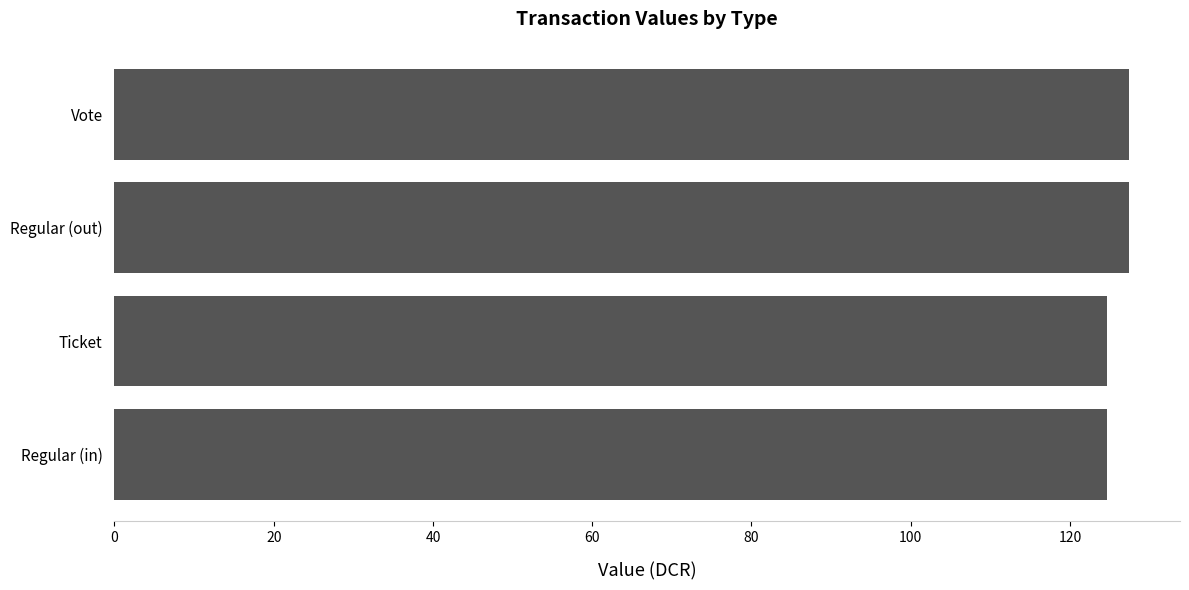

What is the minimum value shown in the chart?

124.6